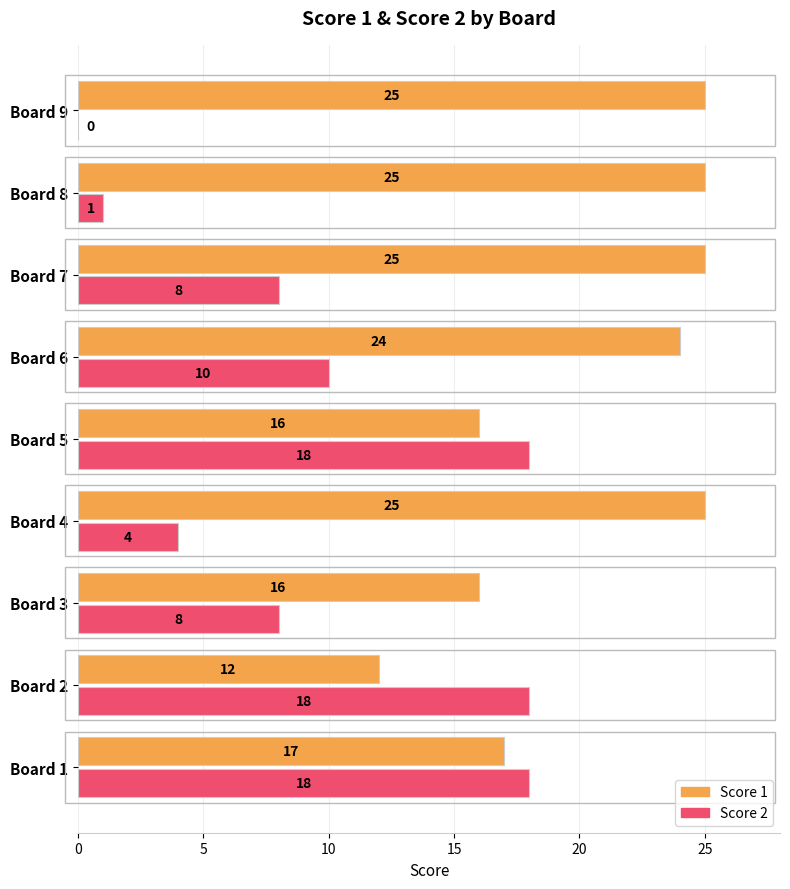

What is the approximate value of Score 2 at Board 3?

8